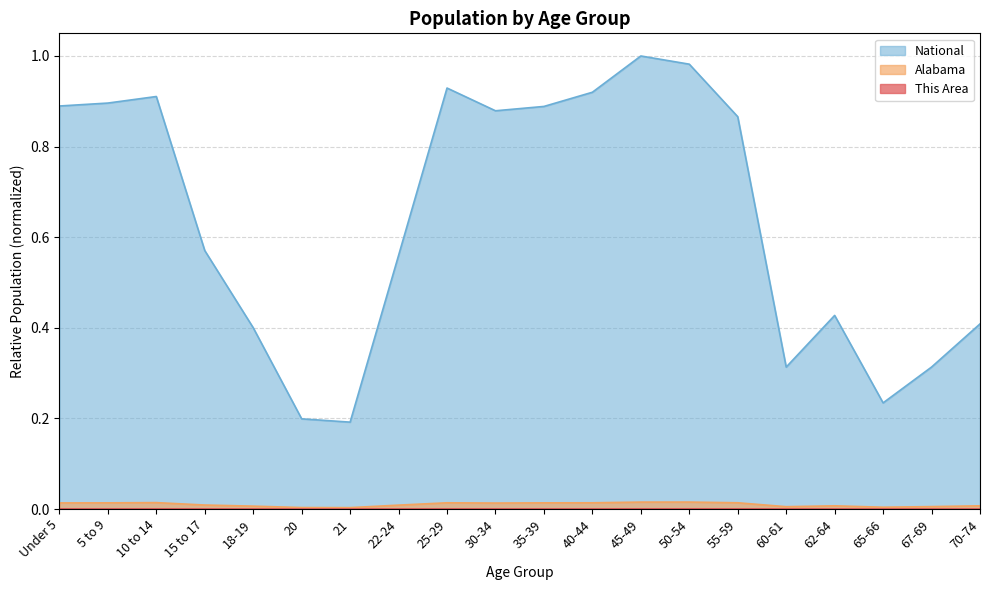

Rank the series by their maximum value, from highest to lowest.

National, Alabama, This Area